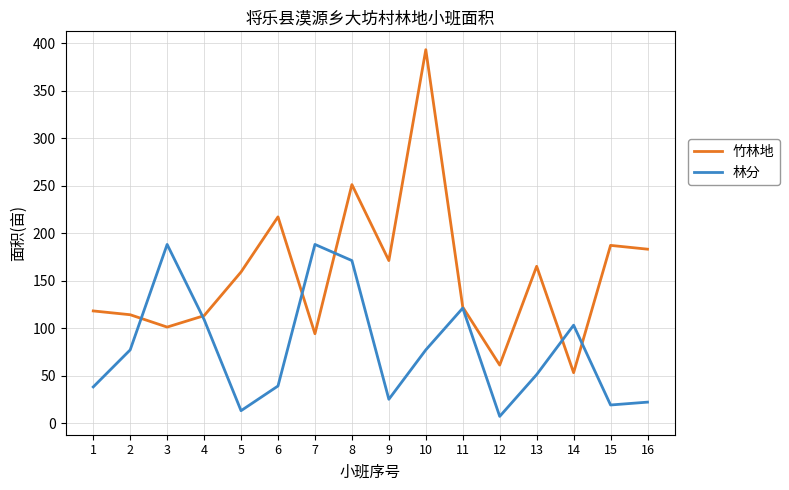

True or false: 竹林地 and 林分 cross at least once.

True